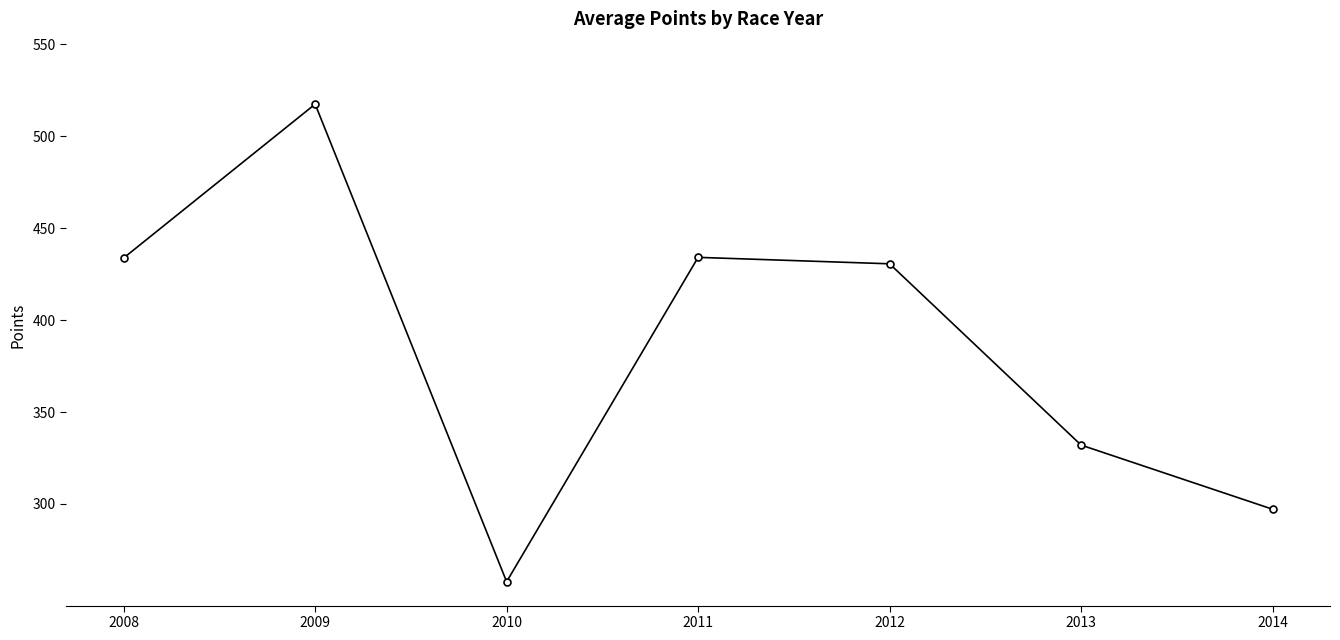

What is the change in value from 2008 to 2014?

-136.7